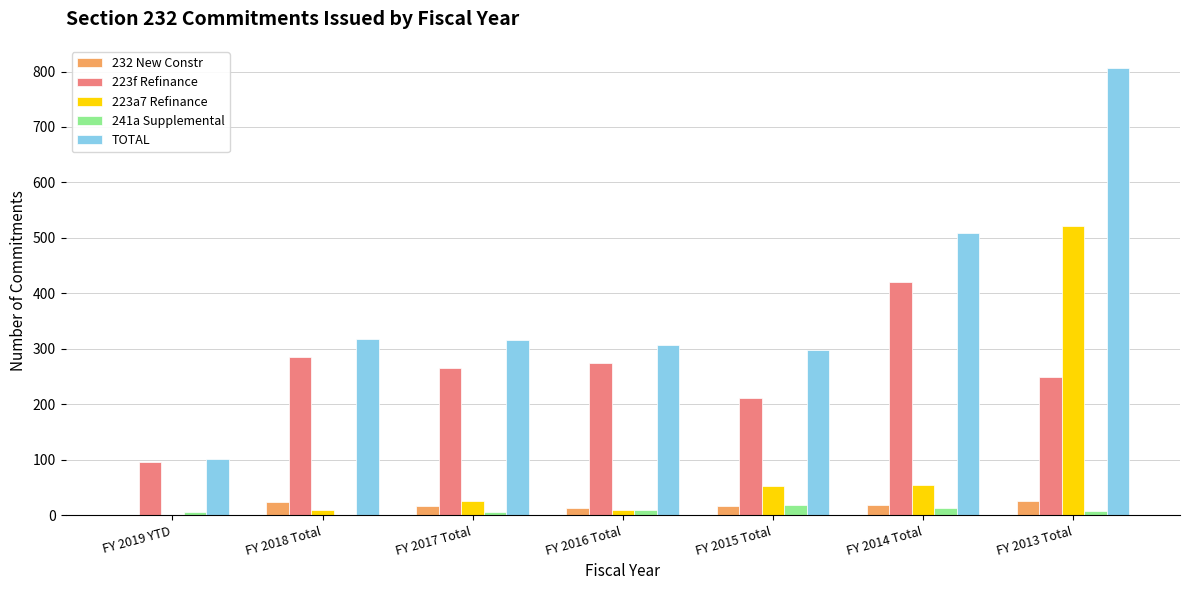

Count the number of data series in this chart.

5